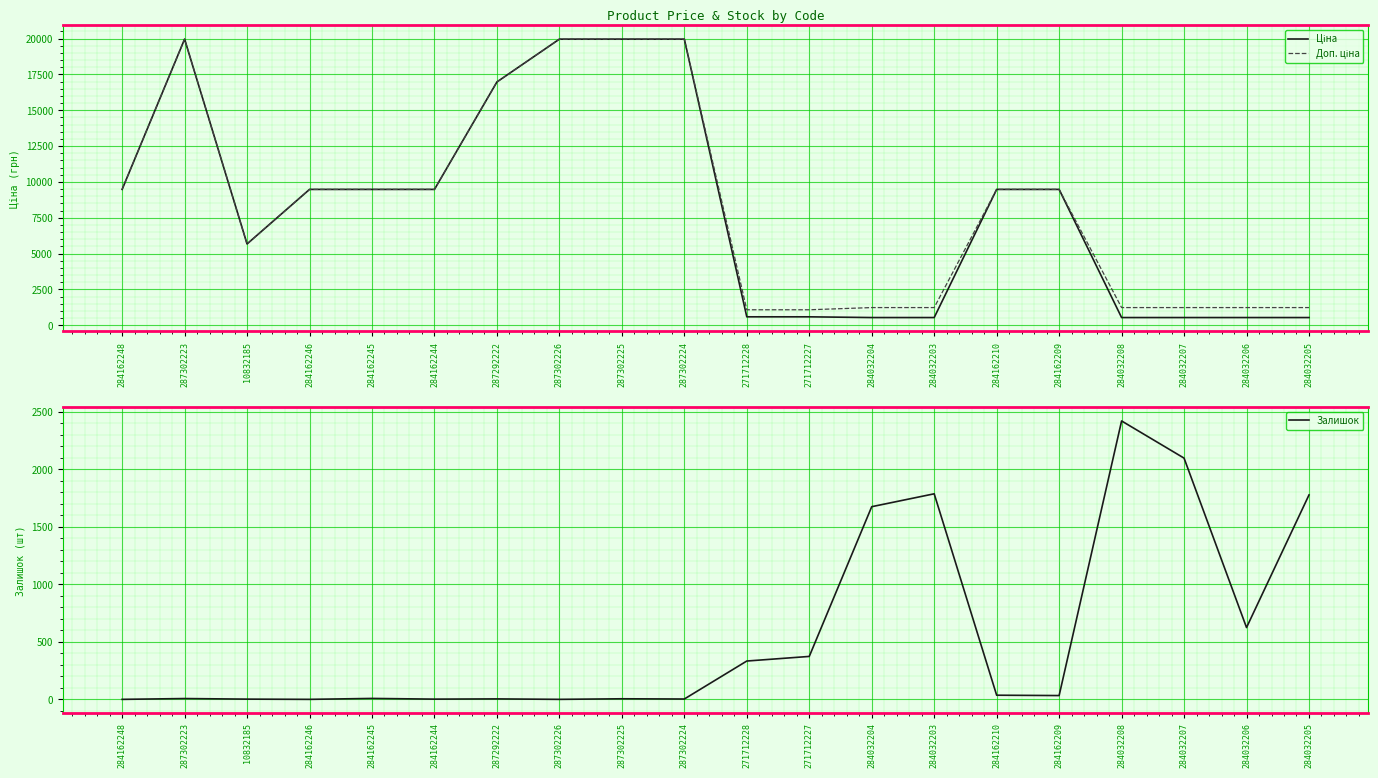

The value of Доп. ціна at 284162210 is 12341.3. True or false?

False